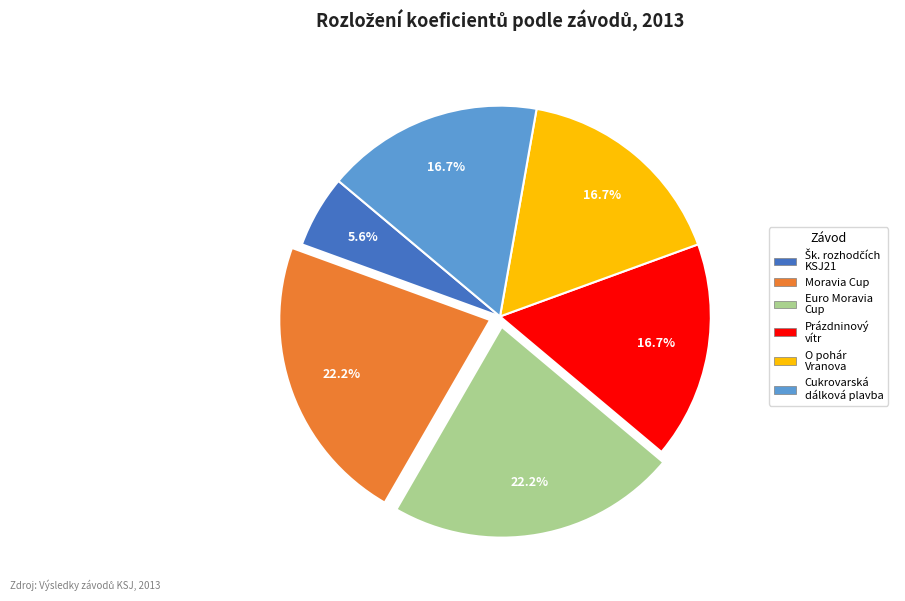

Is there a majority slice in this chart?

No